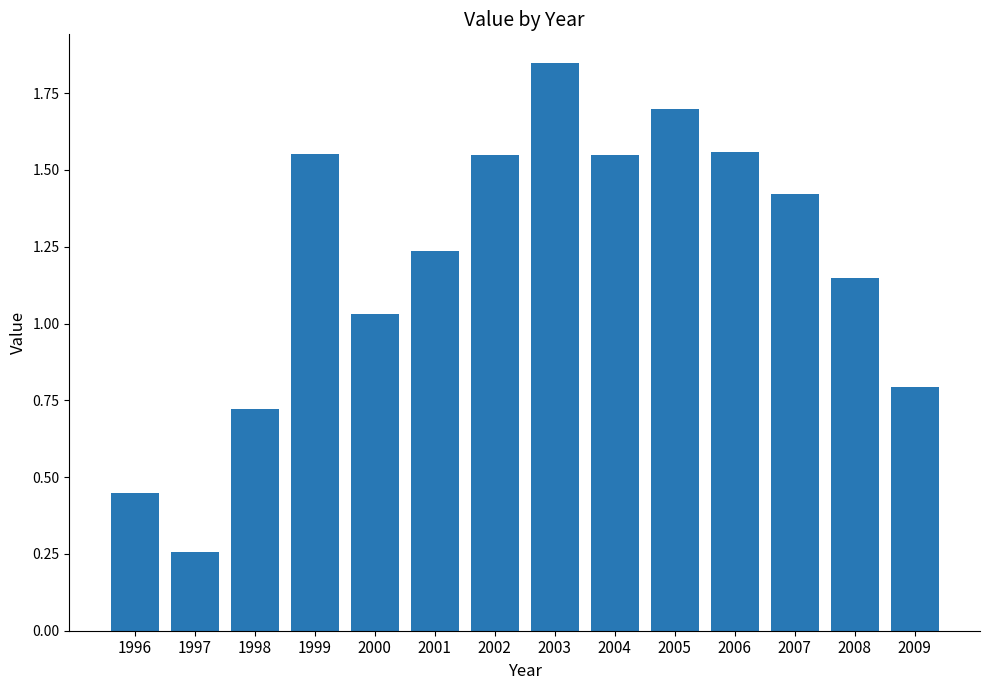

True or false: the data shows 2.2 at 2005.

False